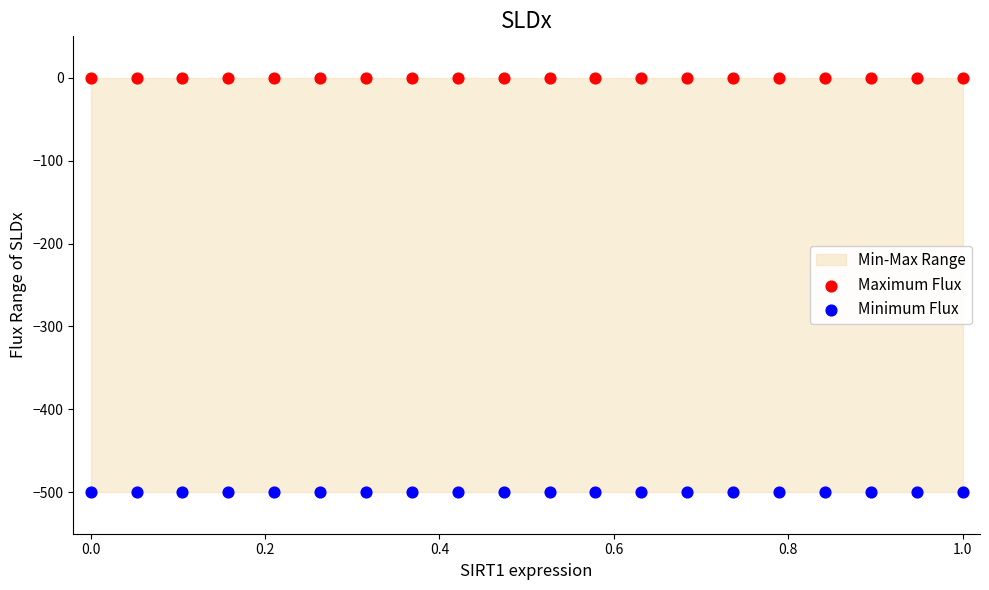

Which series contains the highest Y value?

Maximum Flux